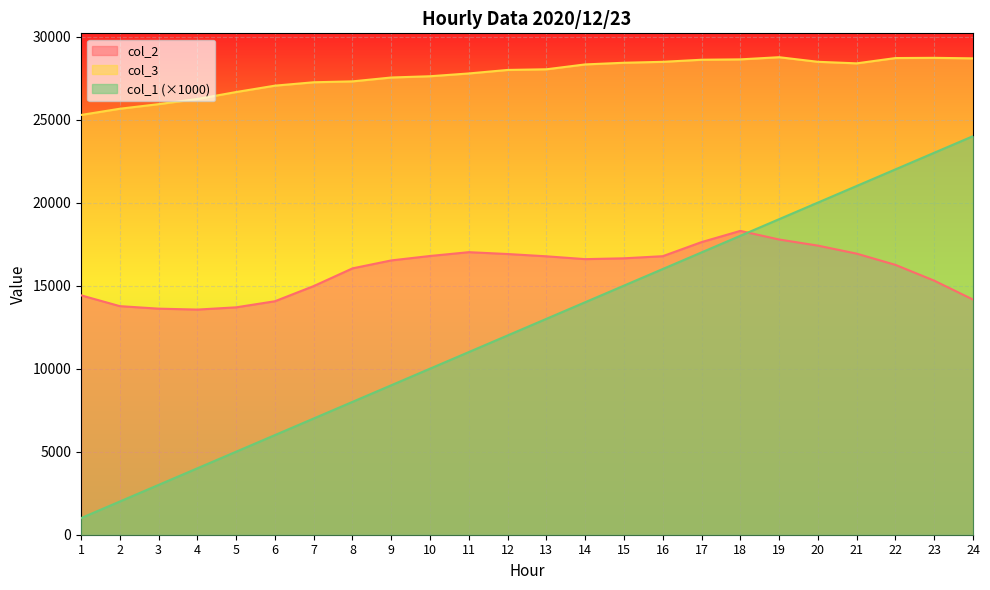

How many intersections are there between col_1 and col_2?

1